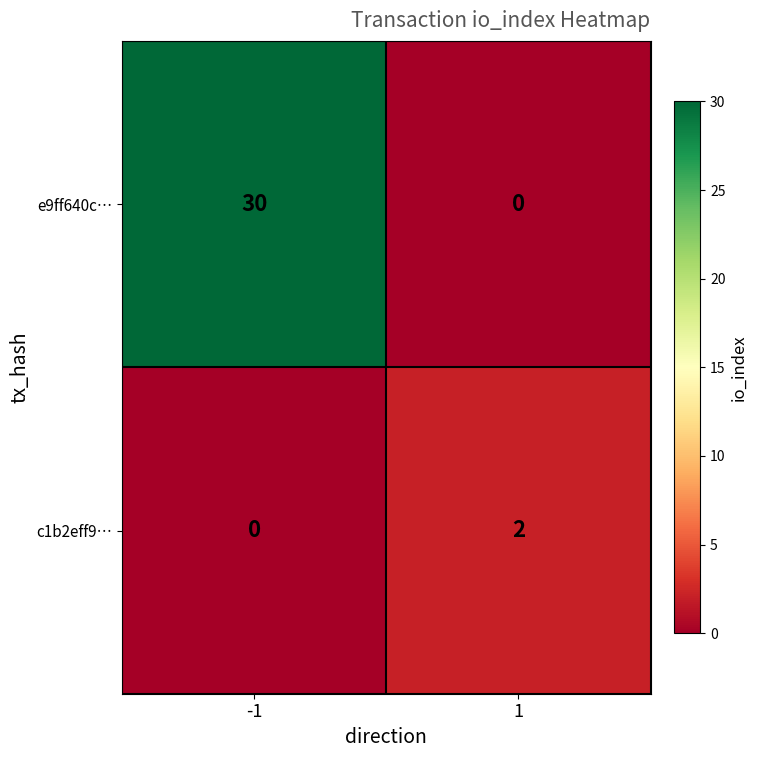

Which series has the widest spread of values?

e9ff640c…